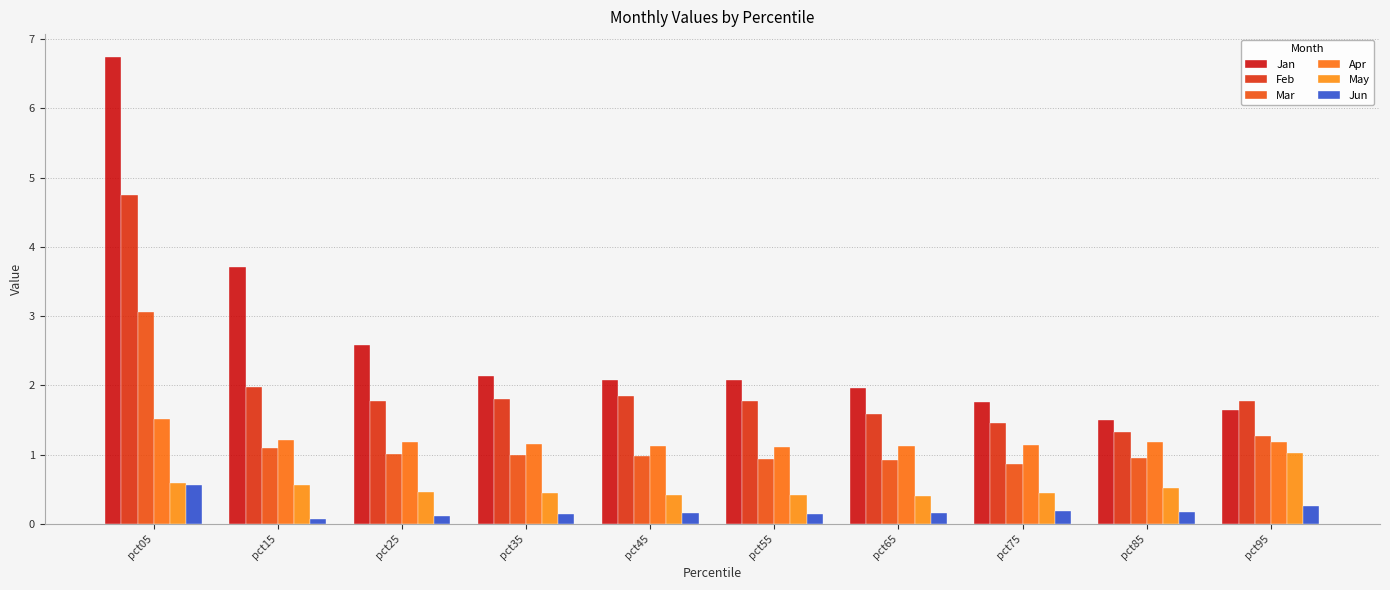

Which category has the highest value in the Jan series?

pct05